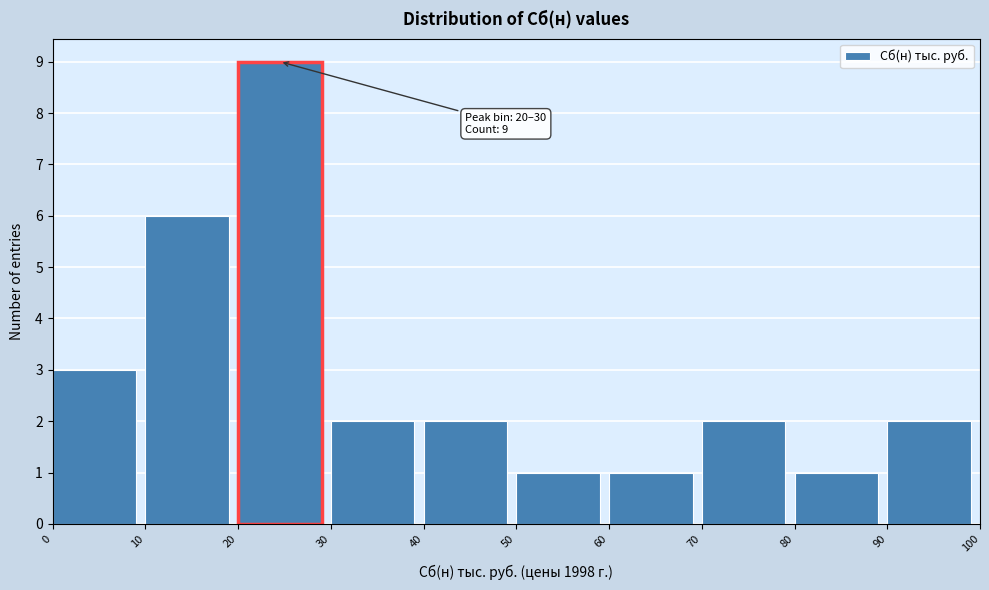

Over which range of the x-axis is the bar tallest?

20 to 30